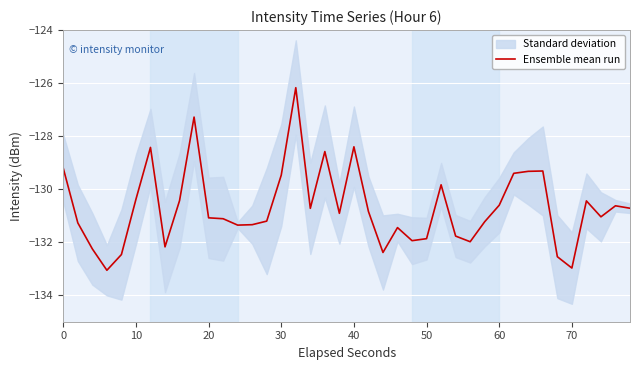

What is the smallest value displayed?

-133.1